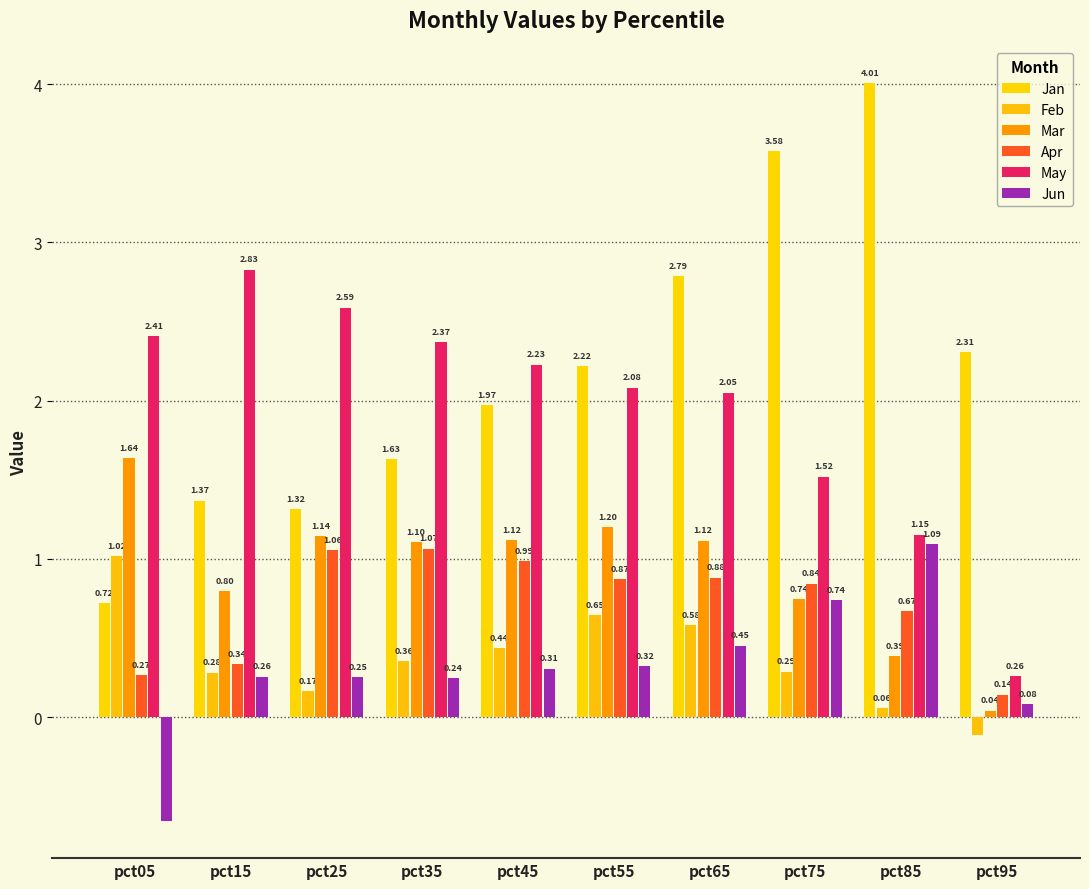

How many data points in May are less than 2?

3